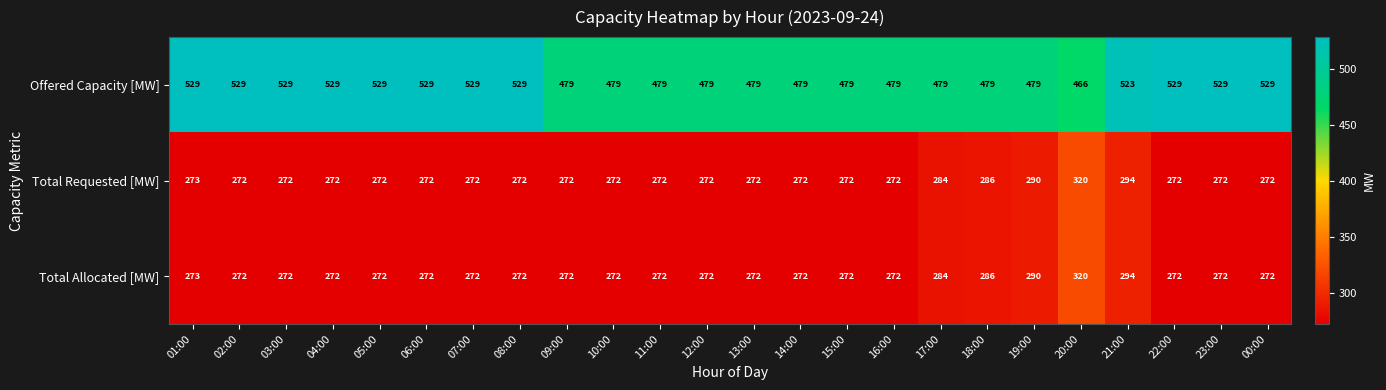

What is the average value of the Total Requested [MW] series?

277